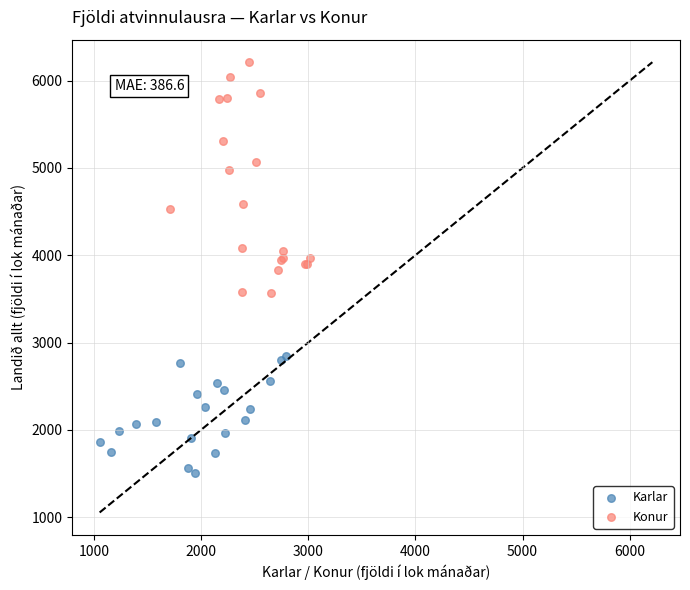

What are all the series names shown in the legend?

Karlar, Konur